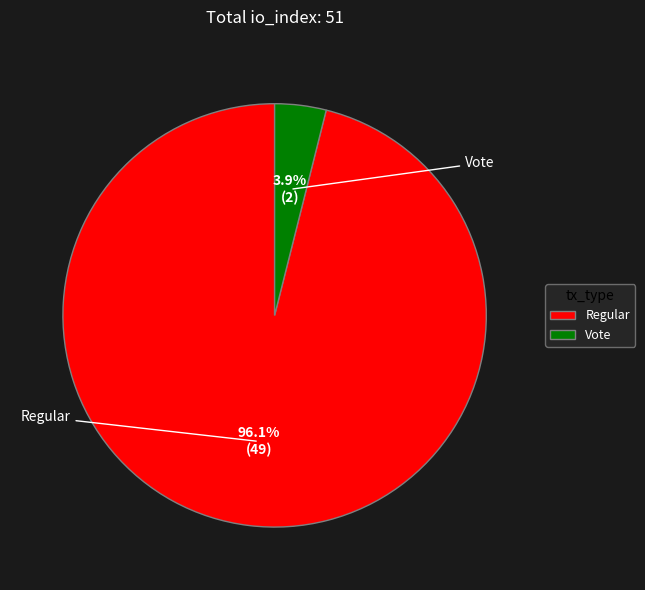

What is the change in value from Regular to Vote?

-47